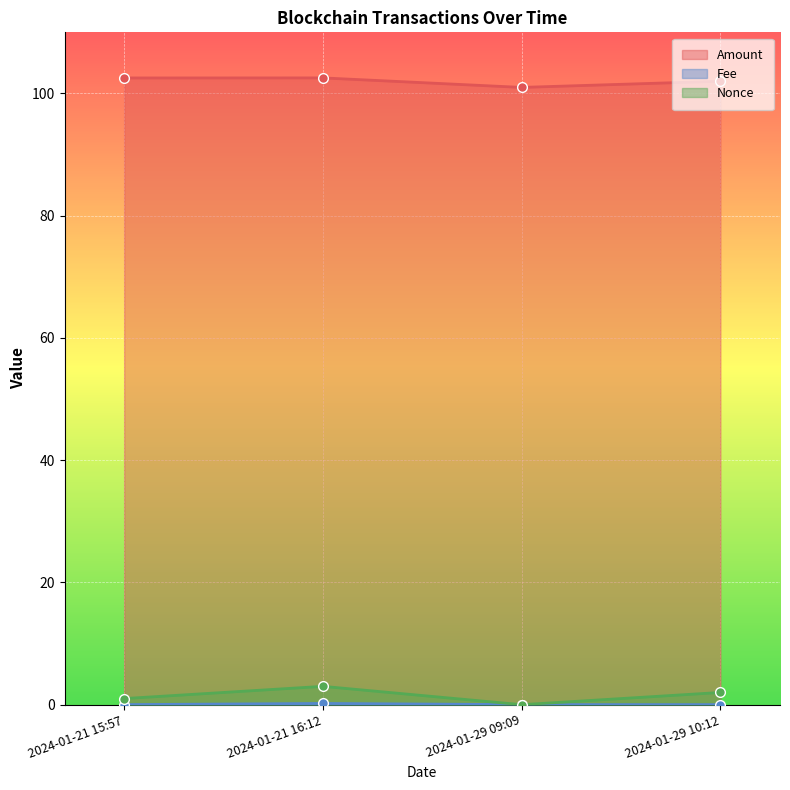

What position from the left is 2024-01-29 09:09?

3